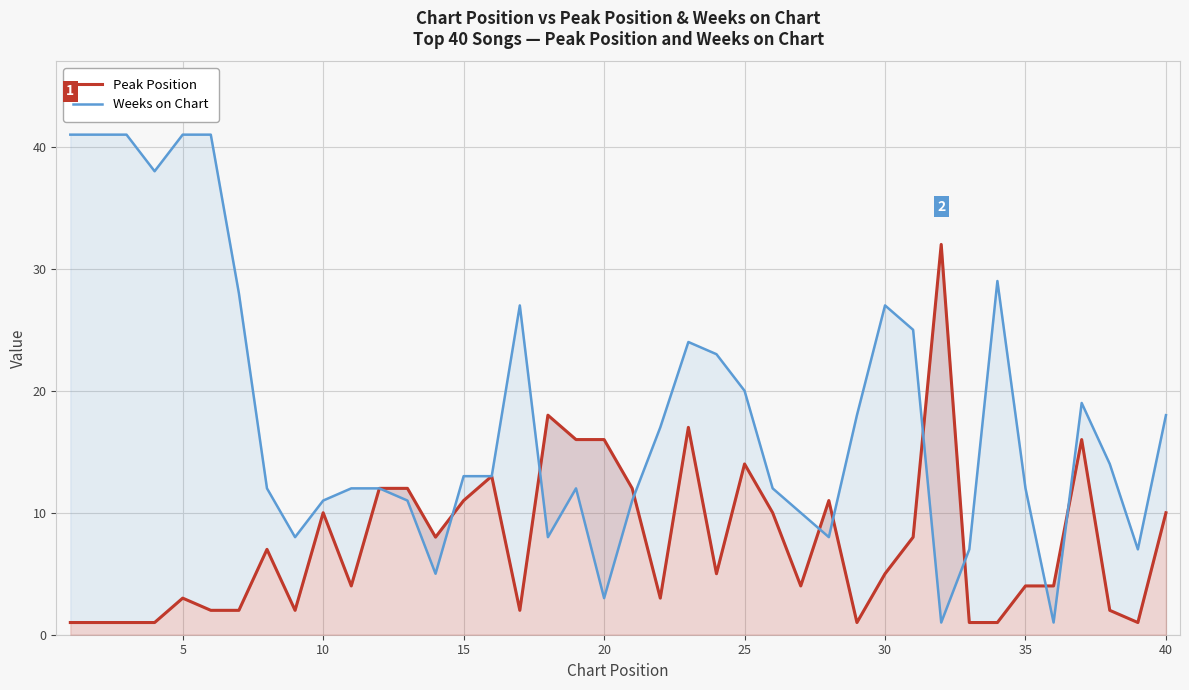

Rank the series by their average value, from lowest to highest.

Peak Position, Weeks on Chart